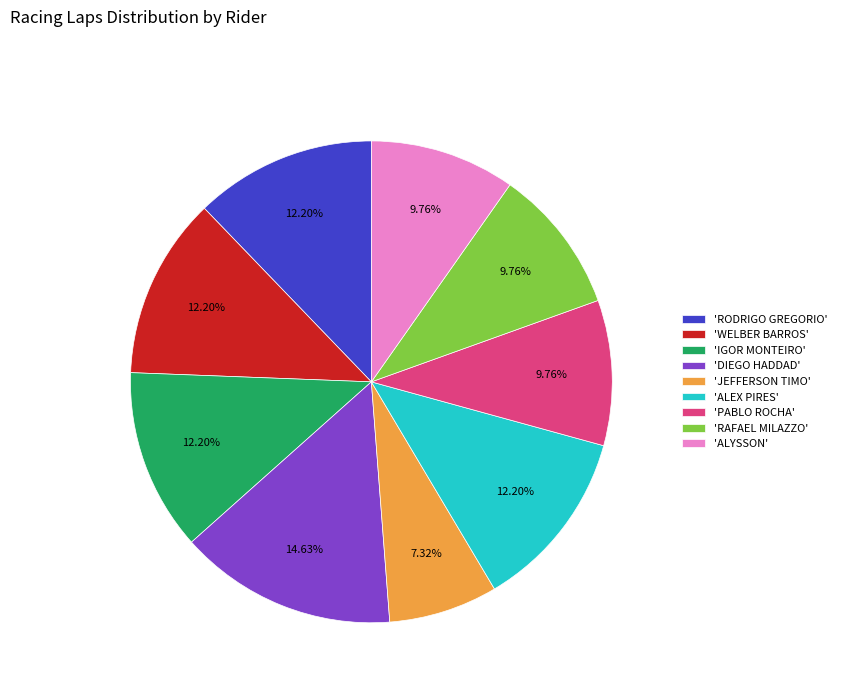

How many segments does this pie chart have?

9